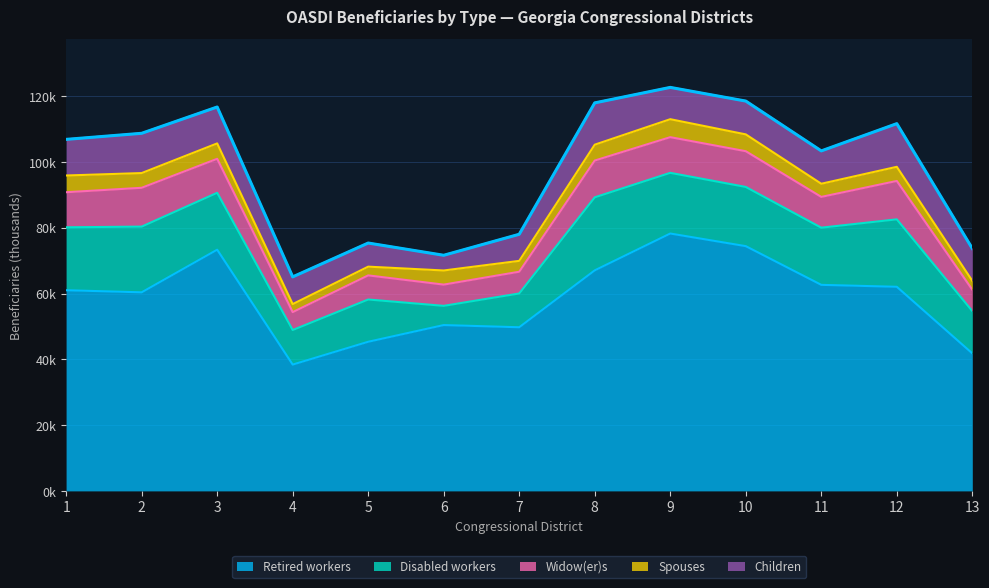

How many data points does each series have?

13